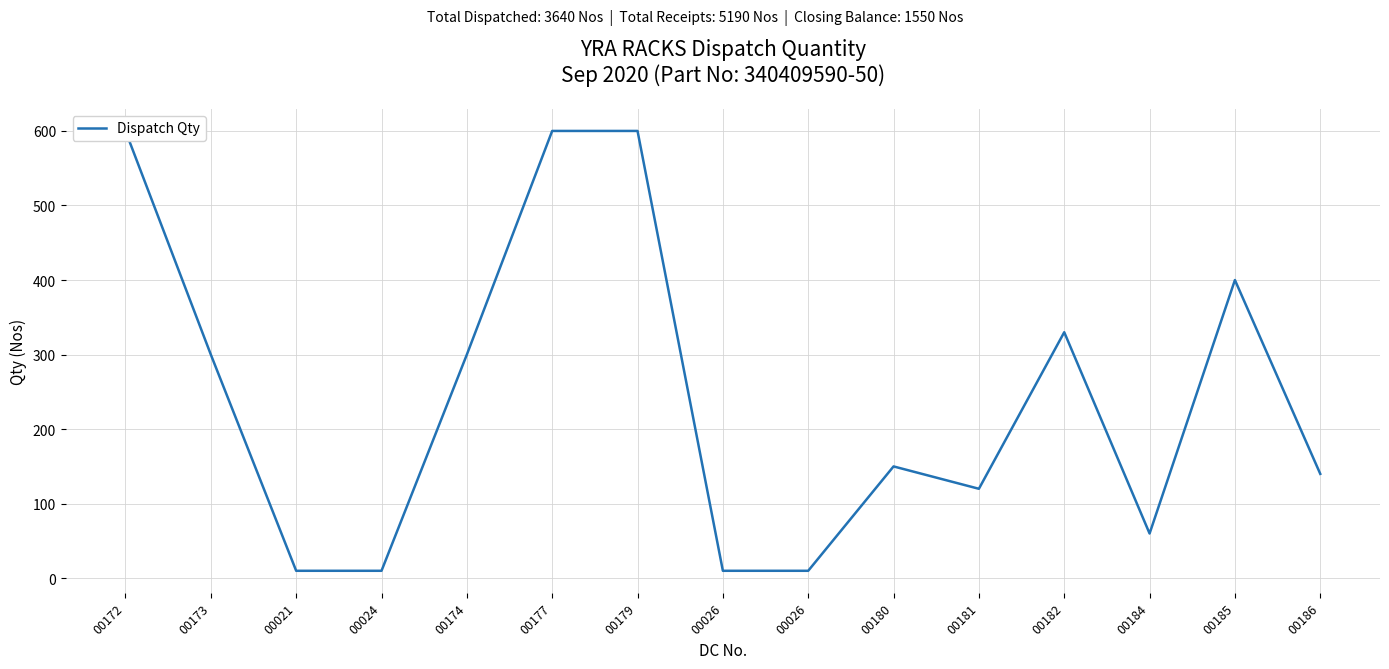

Reading left to right, transcribe all the data shown in this chart.

600	300	10	10	300	600	600	10	10	150	120	330	60	400	140